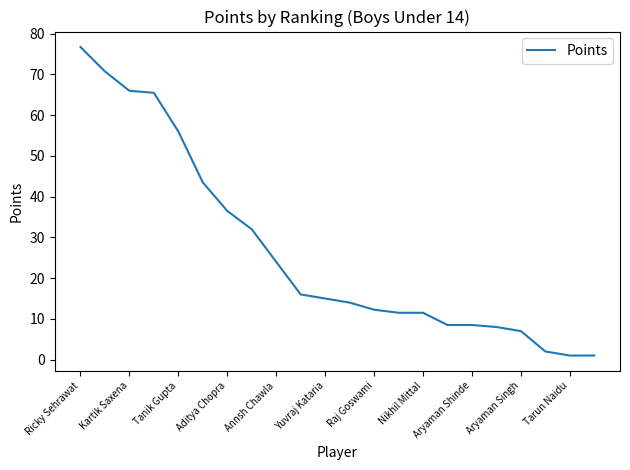

What is the greatest value displayed?

76.8